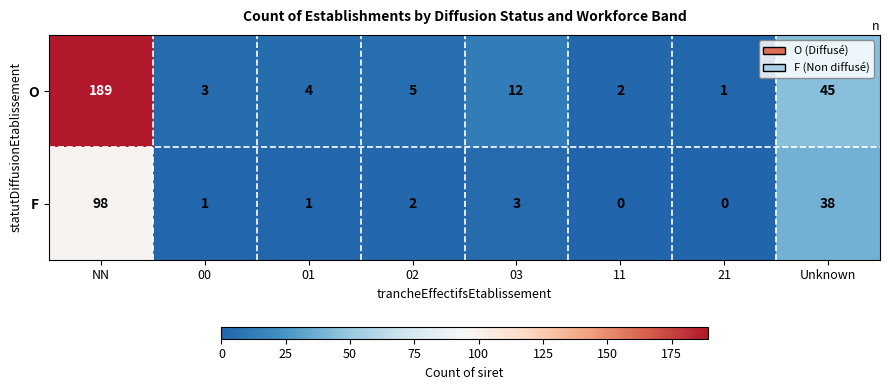

At which label does O first exceed 5?

NN